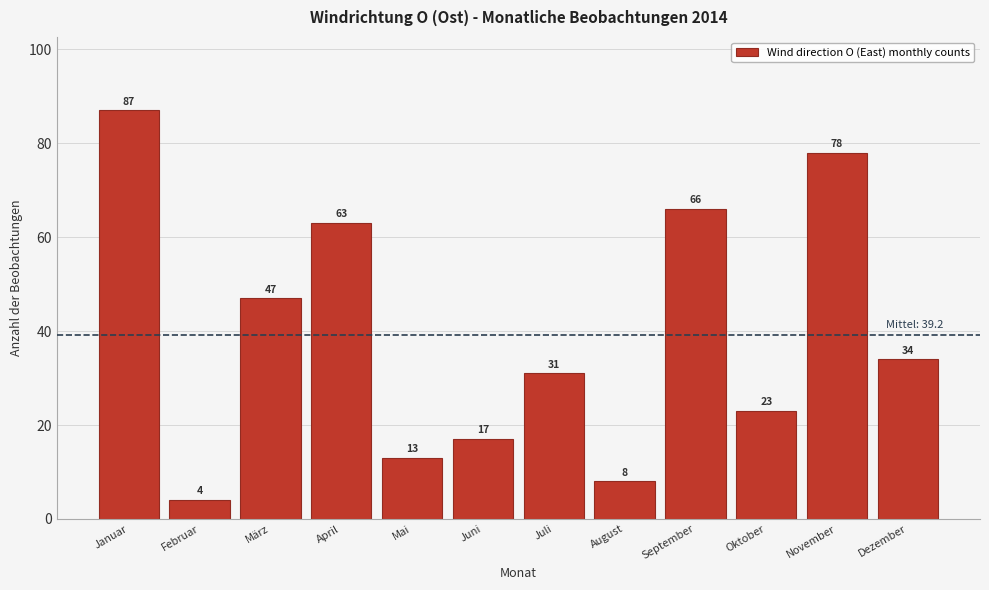

Reading right to left, what are all the values shown in this chart?

34	78	23	66	8	31	17	13	63	47	4	87